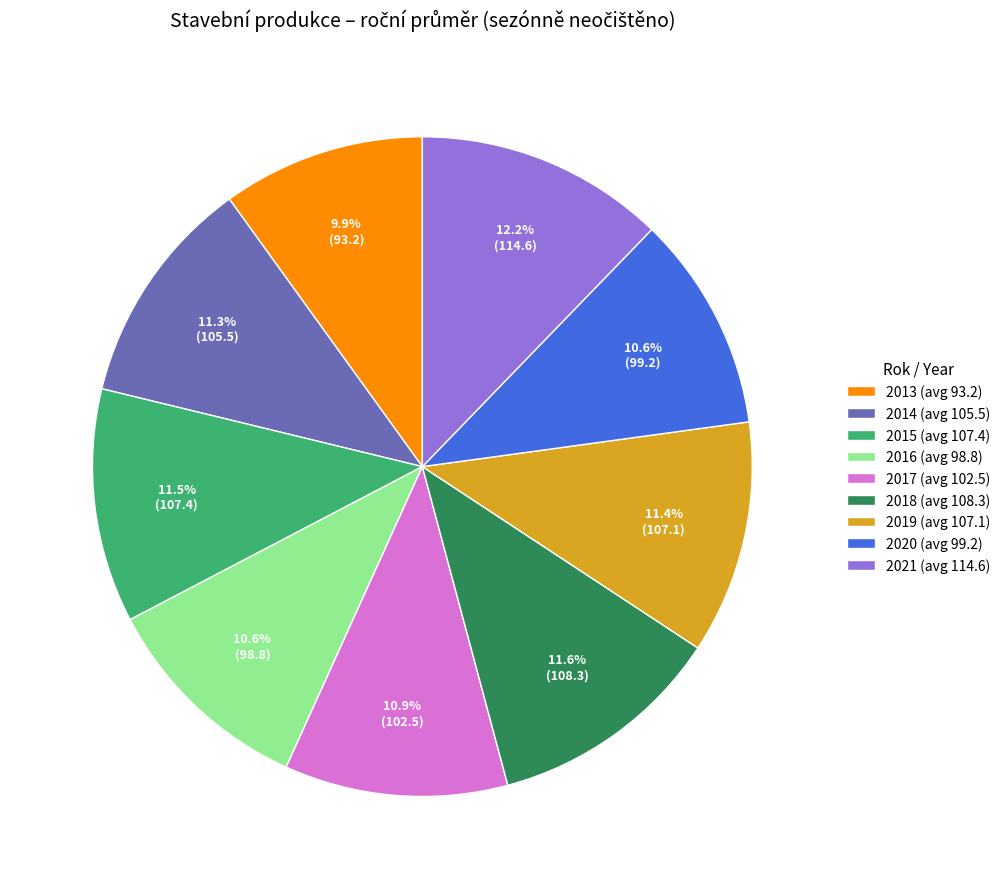

Does 2019 represent more than half of the total?

No